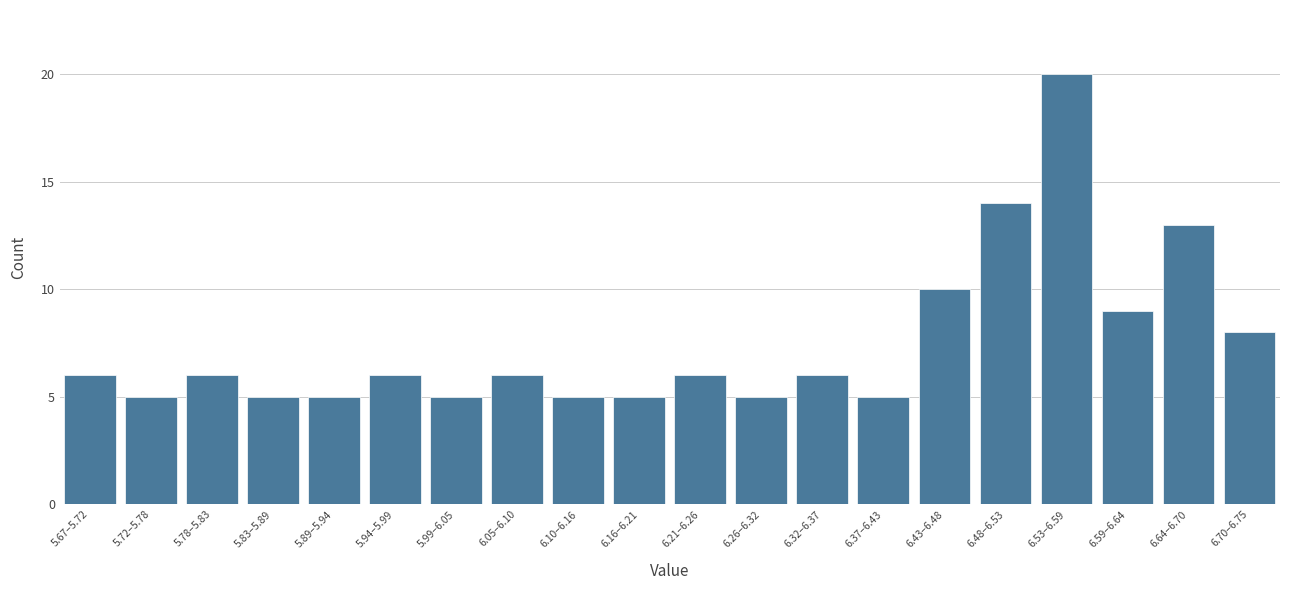

Reading left to right, what are all the values shown in this chart?

6	5	6	5	5	6	5	6	5	5	6	5	6	5	10	14	20	9	13	8